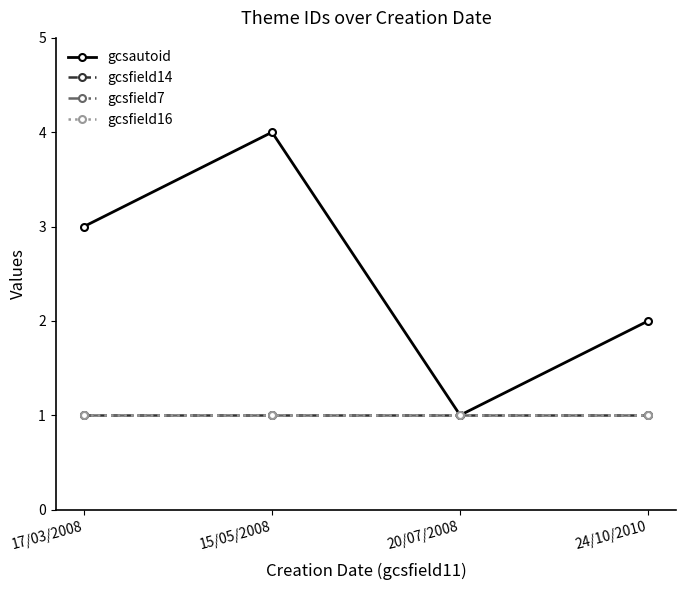

Is it true that gcsfield7 equals 0 at 15/05/2008?

False